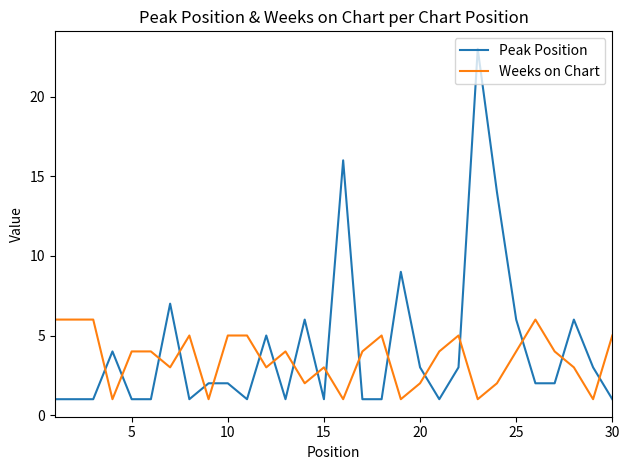

Which series has the widest spread of values?

Peak Position